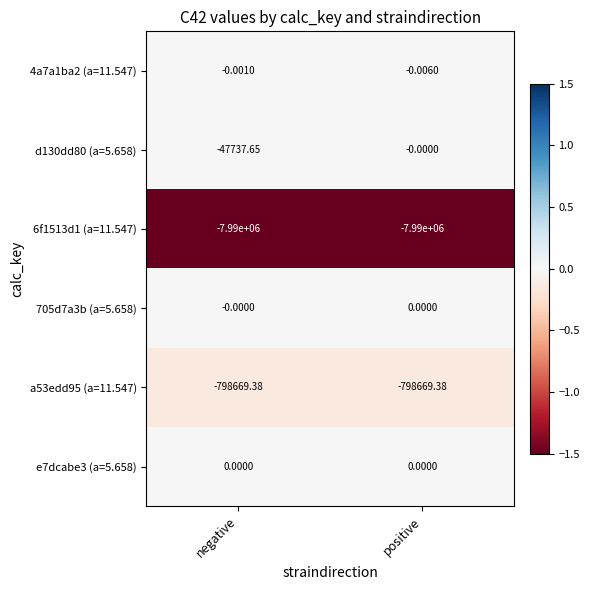

Rank the categories by d130dd80 (a=5.658) value from lowest to highest.

negative, positive